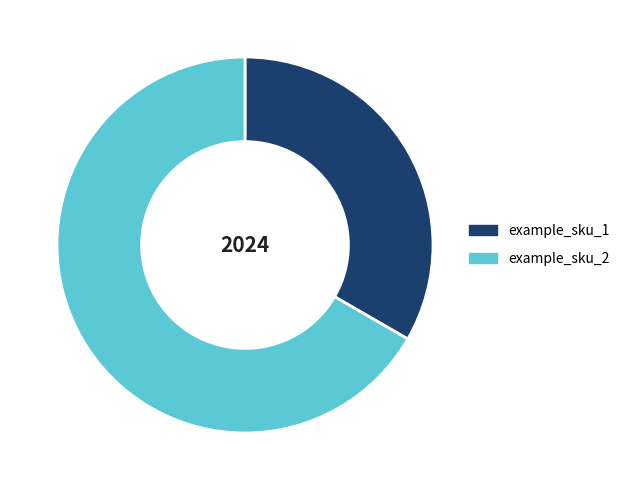

Which category accounts for the majority?

example_sku_2